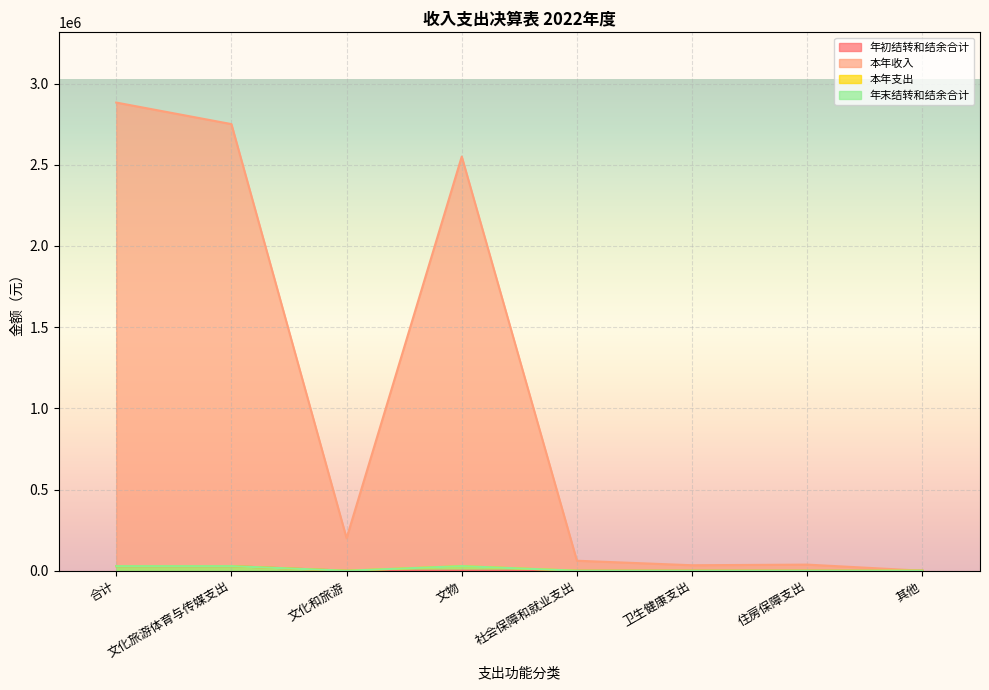

At which category does the chart reach its peak across all series?

合计